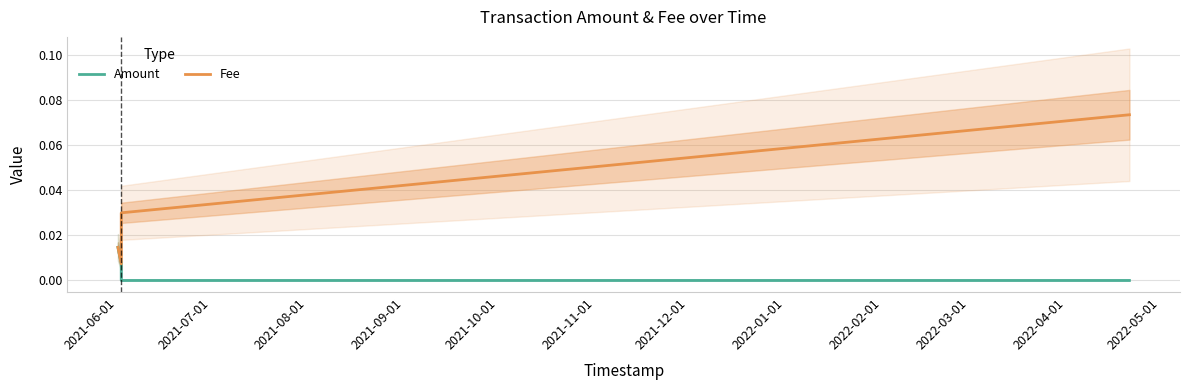

What are all the series names shown in the legend?

Amount, Fee